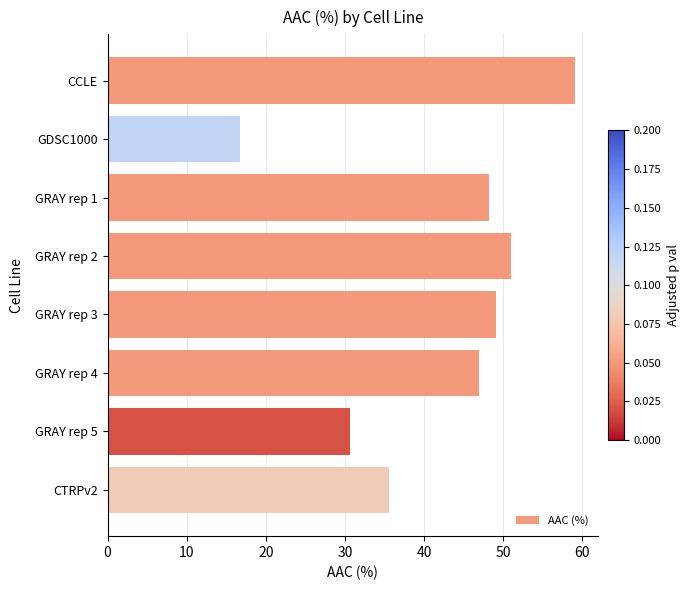

Rank the categories by value from highest to lowest.

CCLE, GRAY rep 2, GRAY rep 3, GRAY rep 1, GRAY rep 4, CTRPv2, GRAY rep 5, GDSC1000